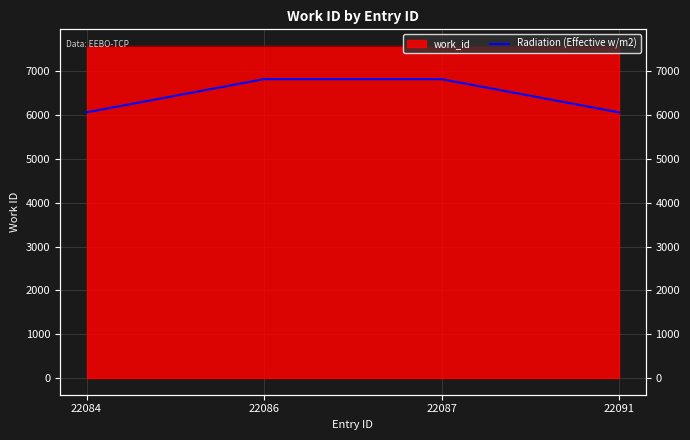

True or false: the data has more than 1 interior local peaks.

False